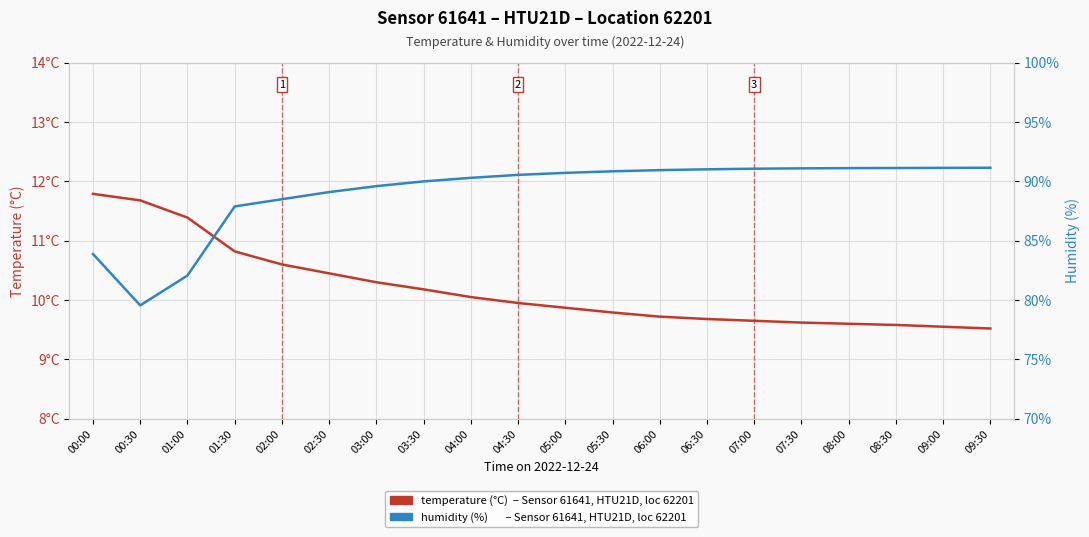

Which has a higher value, 01:00 or 06:30?

01:00